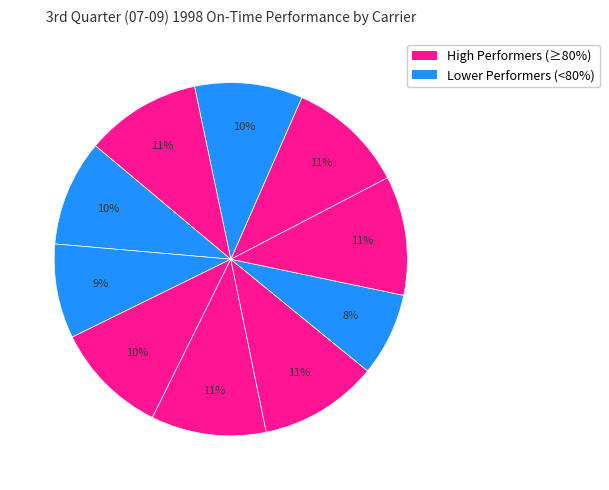

Count the number of slices in the pie.

10